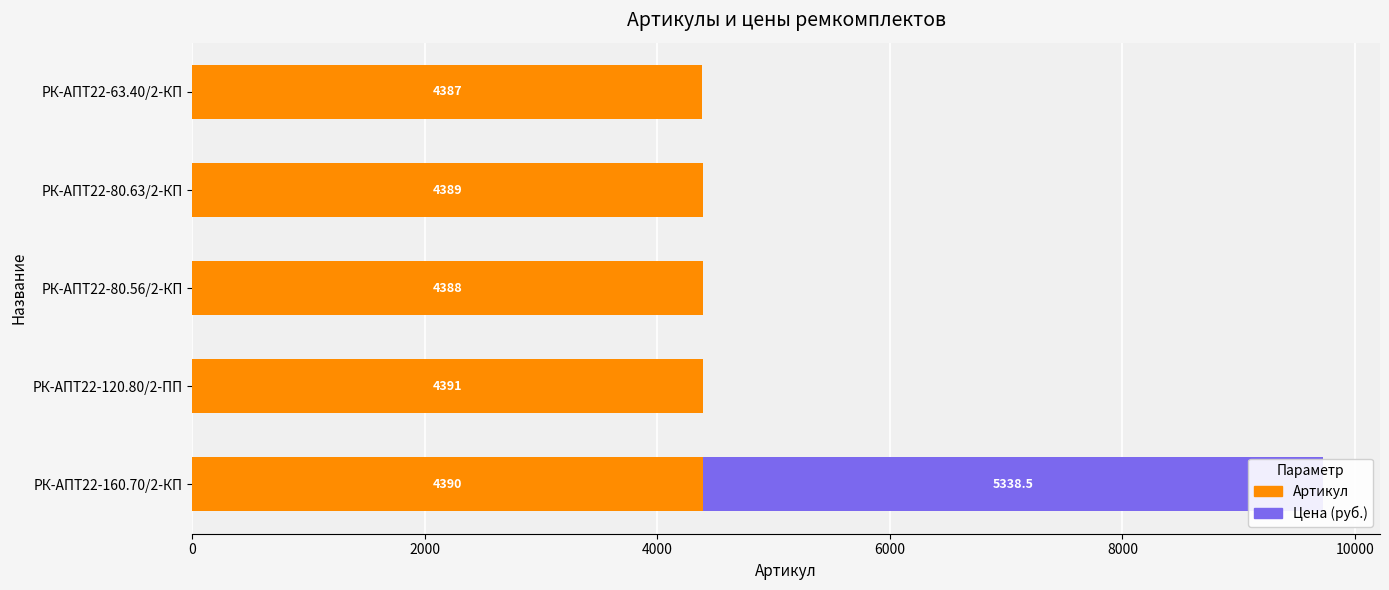

At how many categories does at least one series exceed 2180?

5